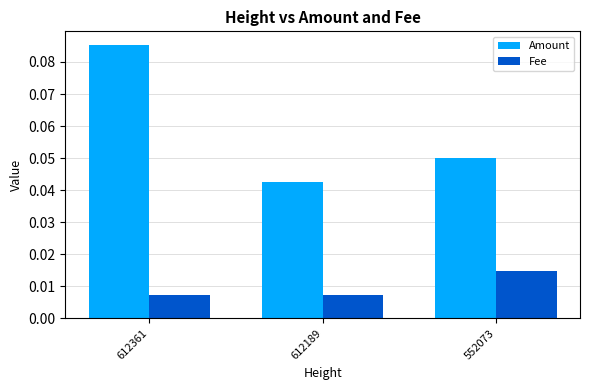

Where is Amount nearest to the value 0?

612189